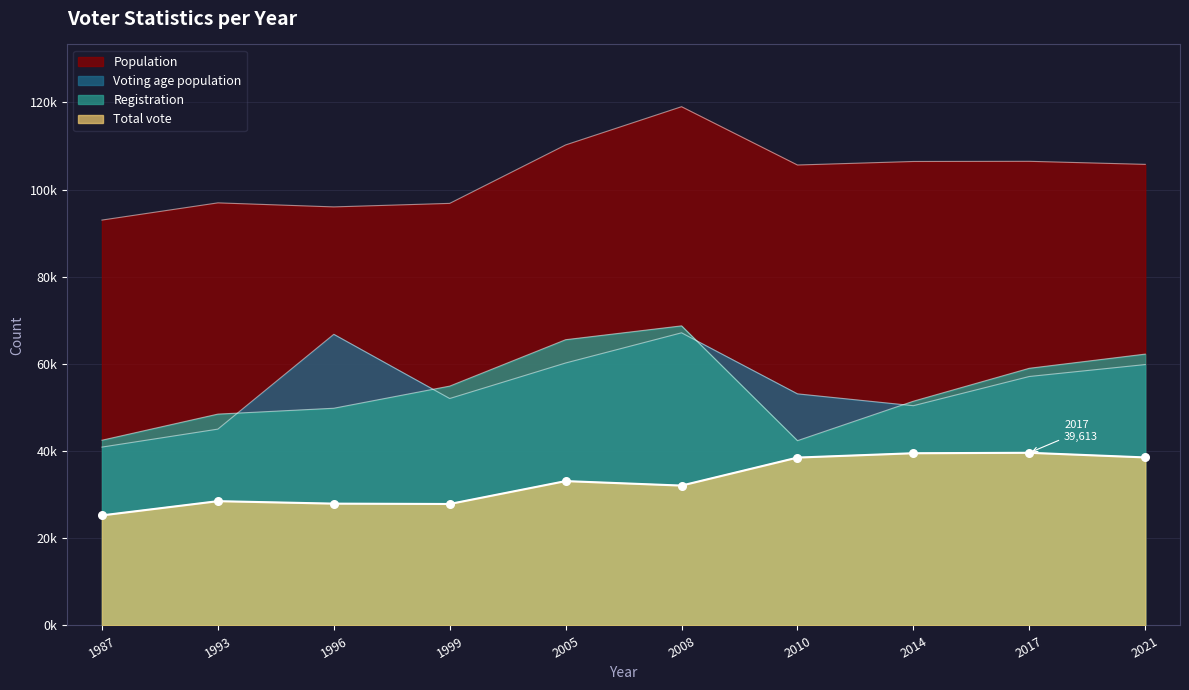

What are all the series names shown in the legend?

Population, Voting age population, Registration, Total vote